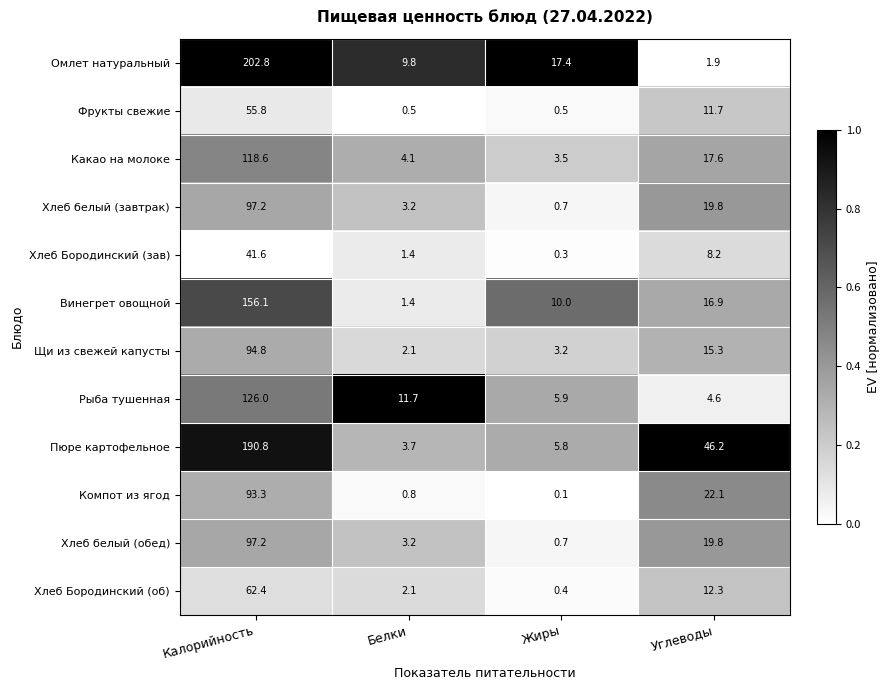

At how many categories does at least one series exceed 0?

4